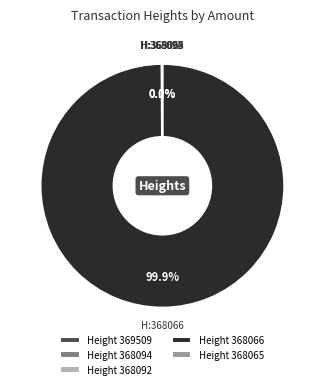

What portion of the pie excludes Height 368066?

0.1%